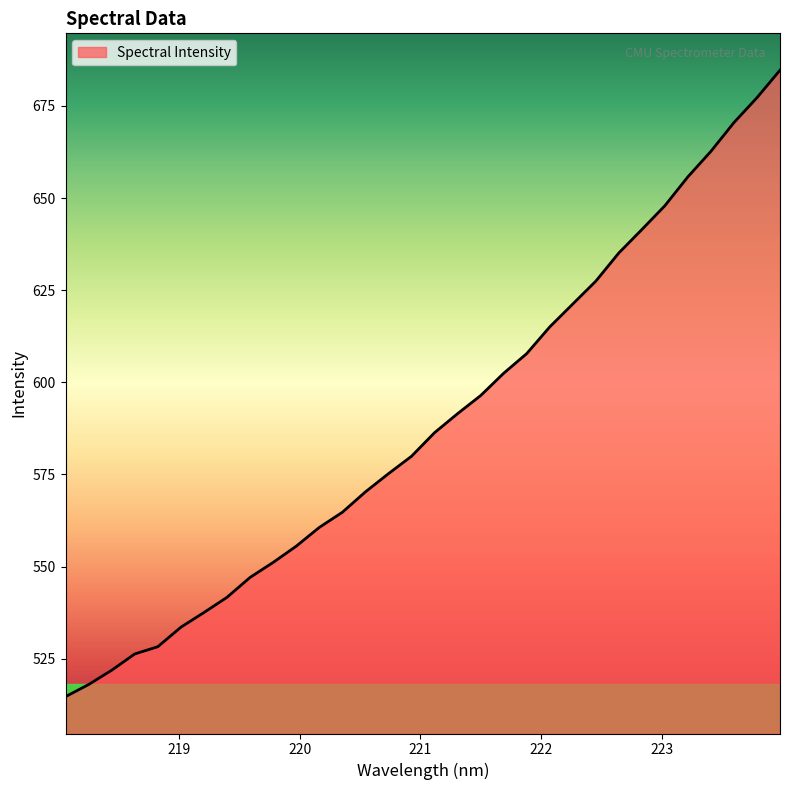

What is the minimum value shown in the chart?

514.7